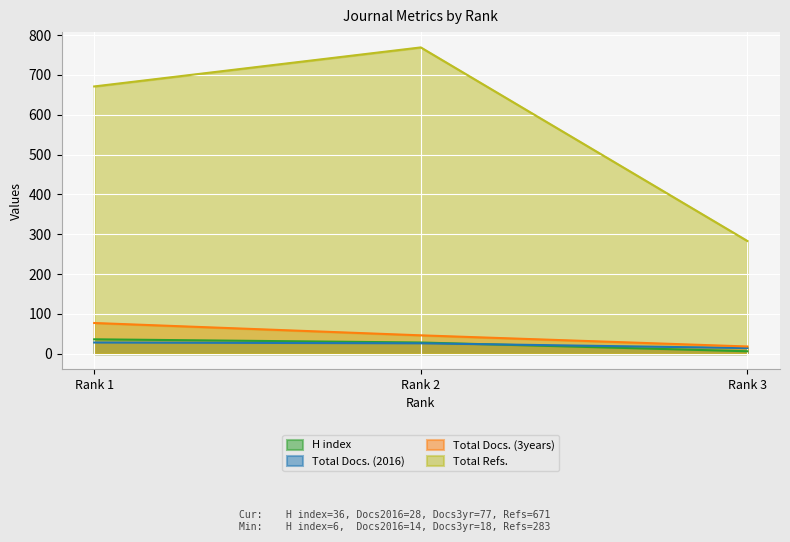

What is the sum of the H index values at Rank 2 and Rank 3?

34